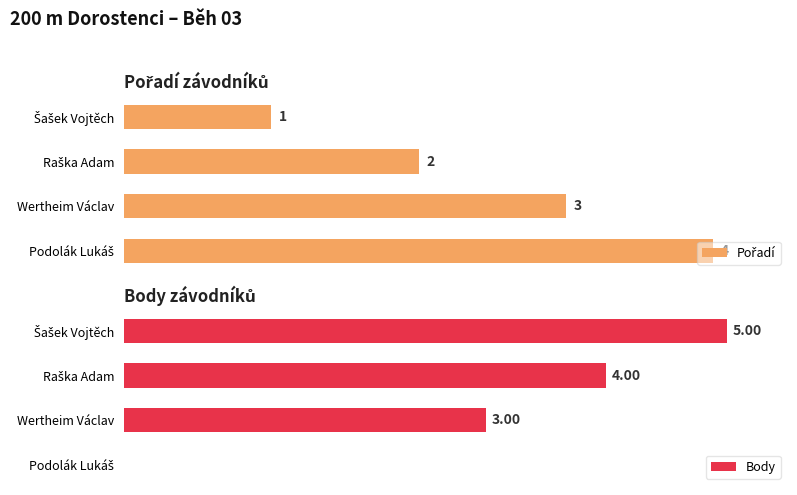

Rank the series by their average value, from lowest to highest.

Pořadí, Body